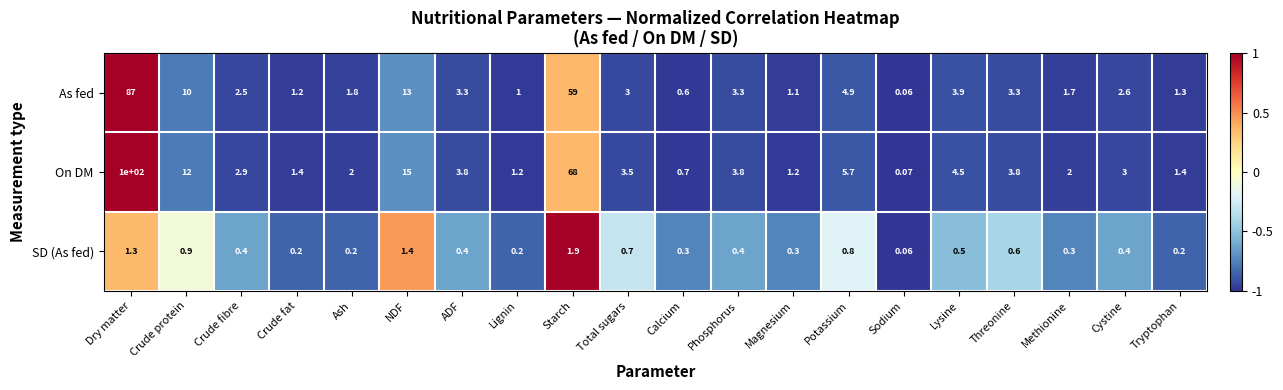

How many distinct data groups are displayed?

3